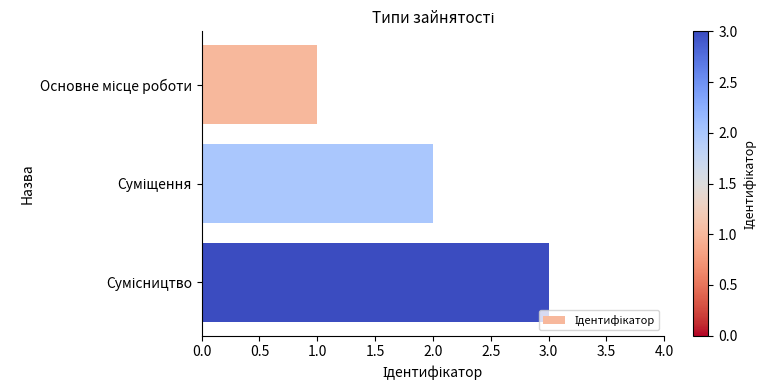

What is the sum of all values?

6